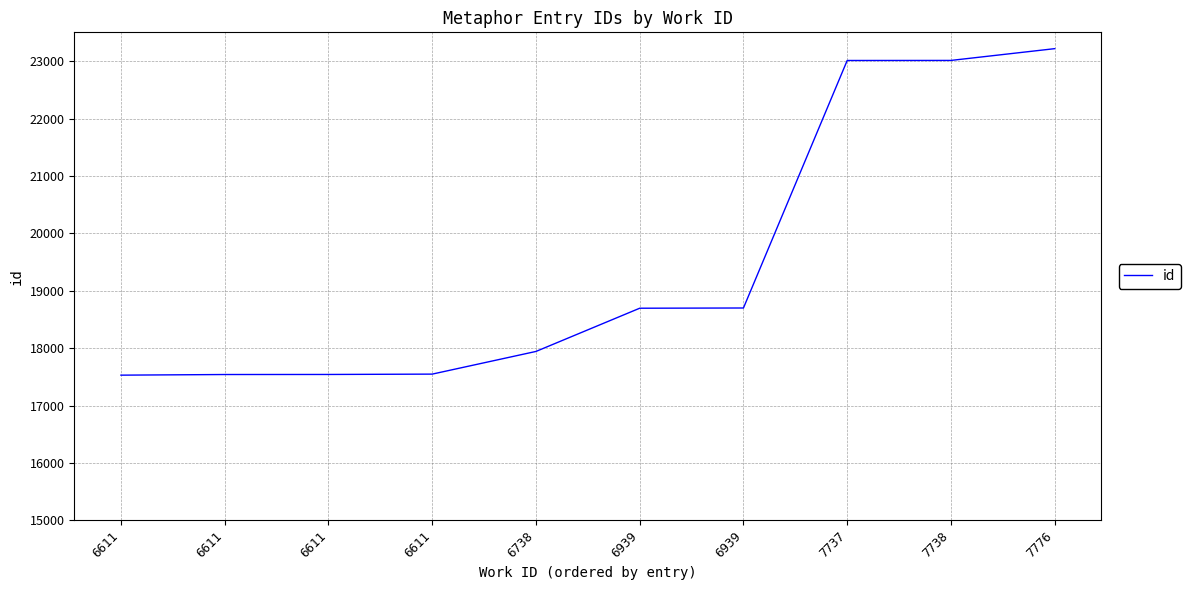

Does the chart have visible grid lines?

Yes